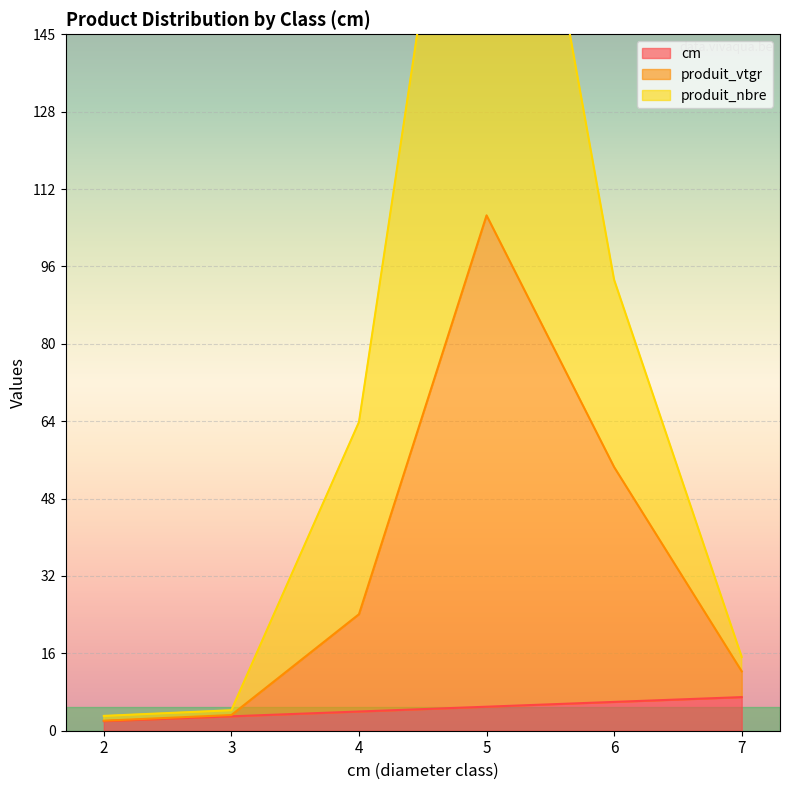

Reading right to left, transcribe all the data shown in this chart.

cm: 7.0	6.0	5.0	4.0	3.0	2.0
produit_vtgr: 12.4	54.9	107.3	24.3	3.3	2.1
produit_nbre: 15.4	93.9	241.3	64.3	4.3	3.1